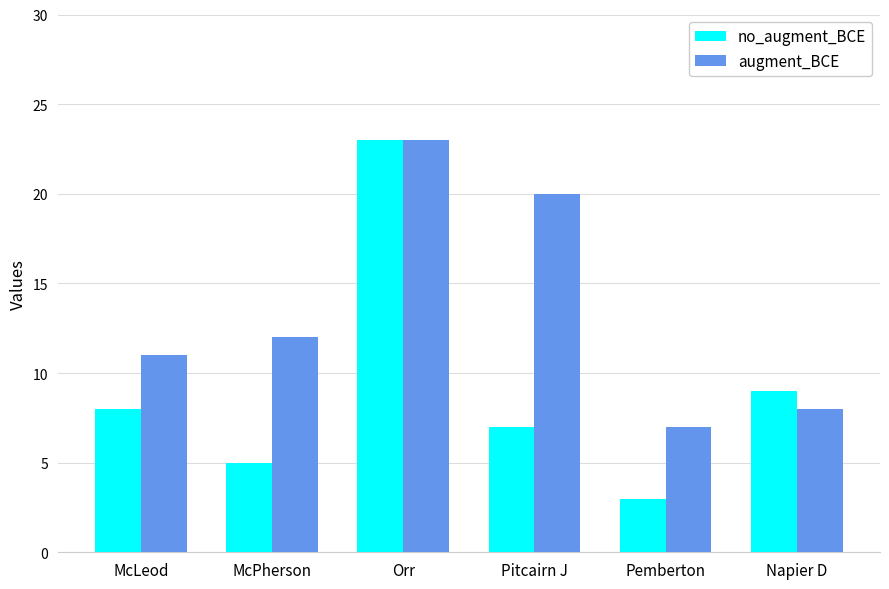

What is the average value of the no_augment_BCE series?

9